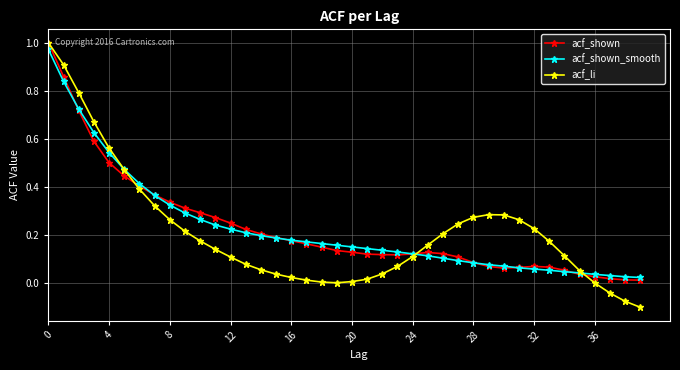

Which series has the largest range (max minus min)?

acf_li